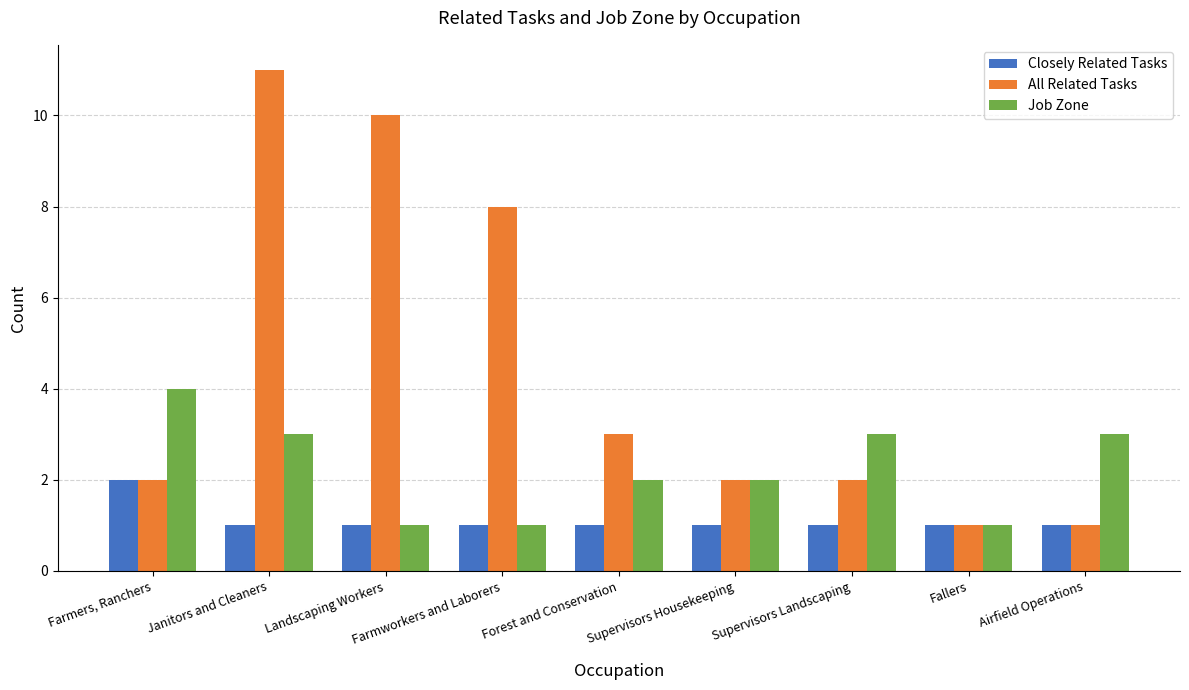

Rank the series by their maximum value, from highest to lowest.

All Related Tasks, Job Zone, Closely Related Tasks